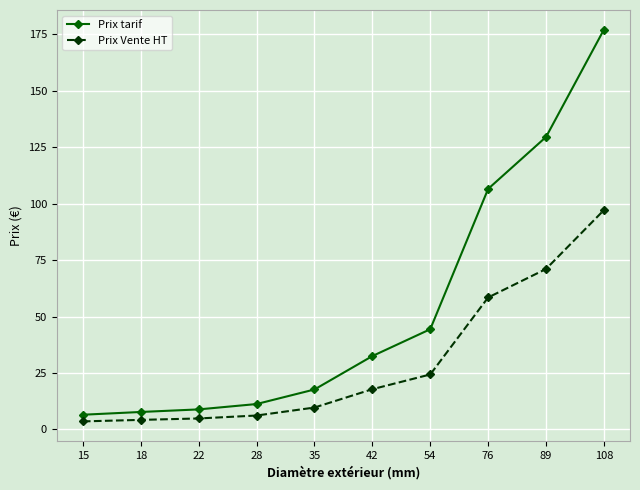

What is the sum of all Prix Vente HT values?

297.4